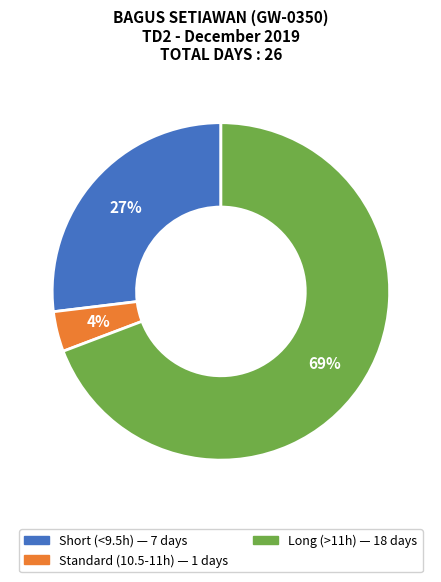

To the nearest percent, what is the average slice percentage?

33%